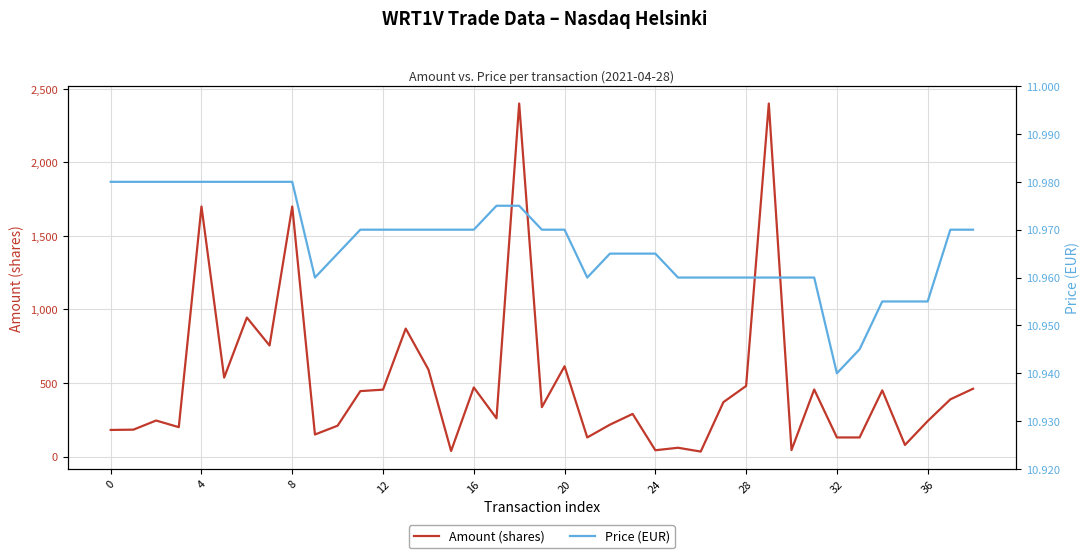

True or false: Price (EUR) and Amount (shares) intersect in this chart.

False